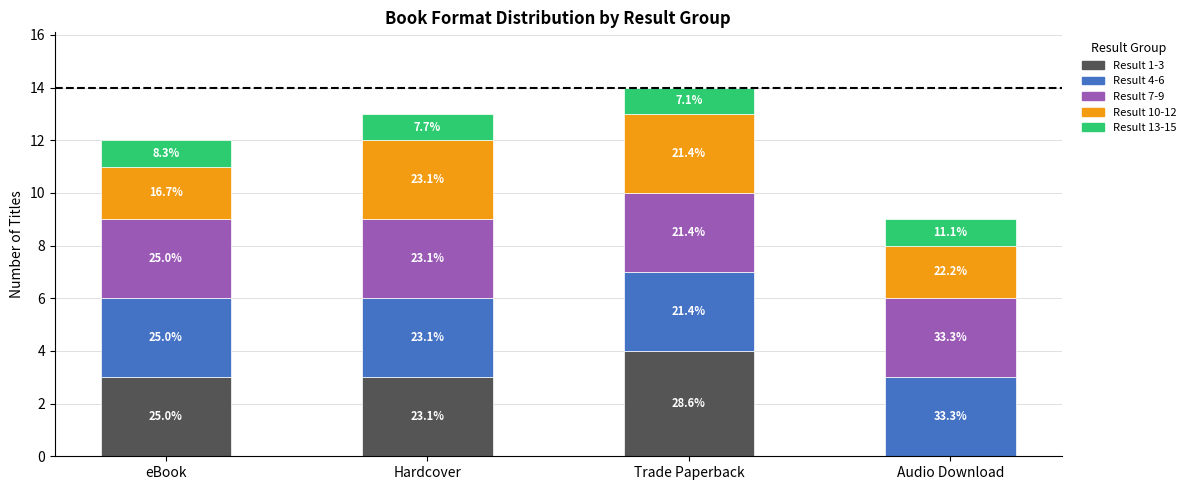

What is the label of the 2nd bar from the right?

Trade Paperback